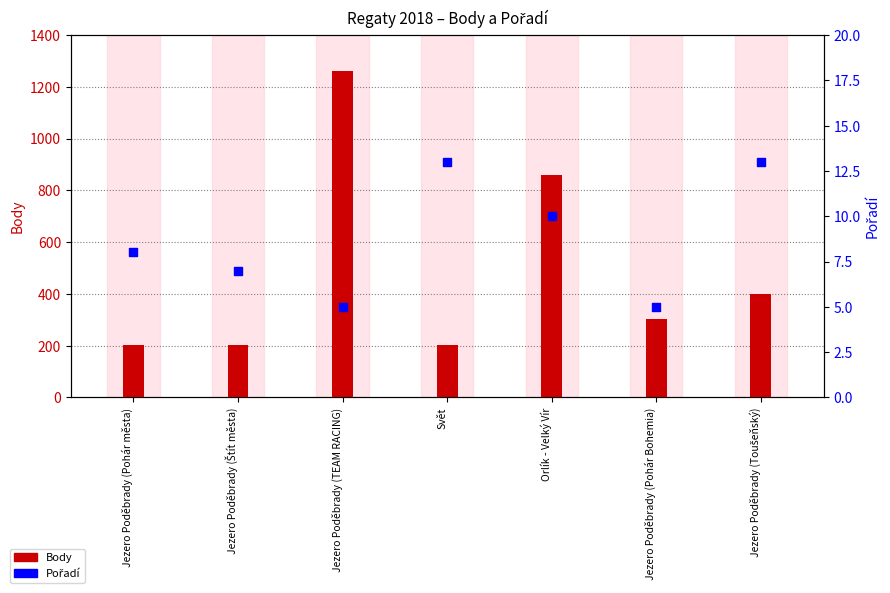

Which series contains the lowest Y value?

Pořadí